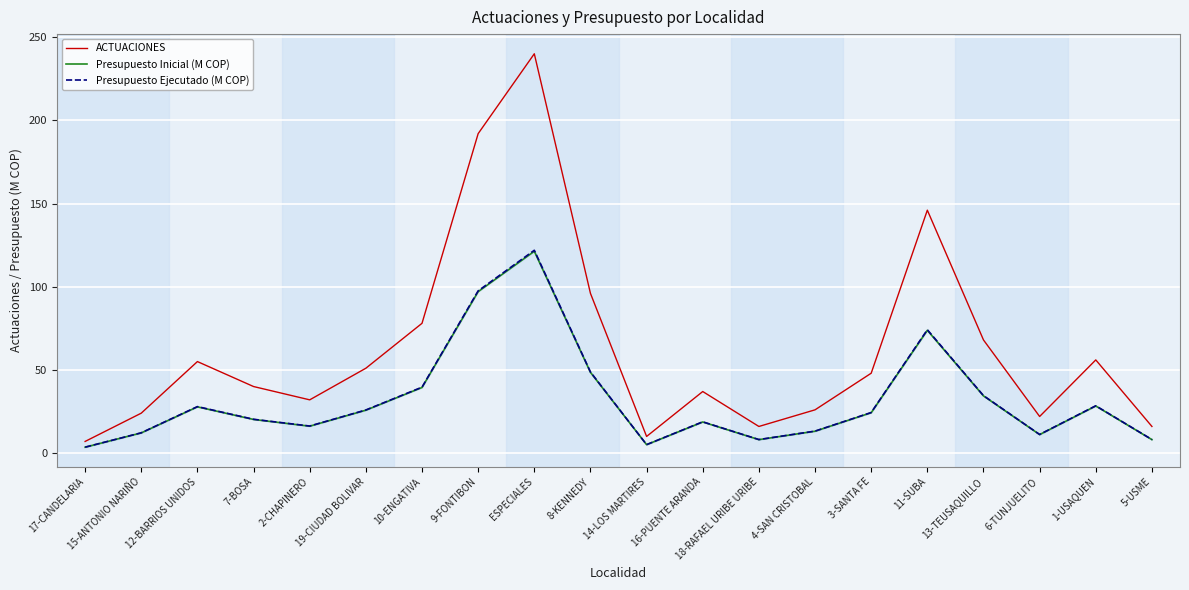

What is the total value across all series at 7-BOSA?

80.5